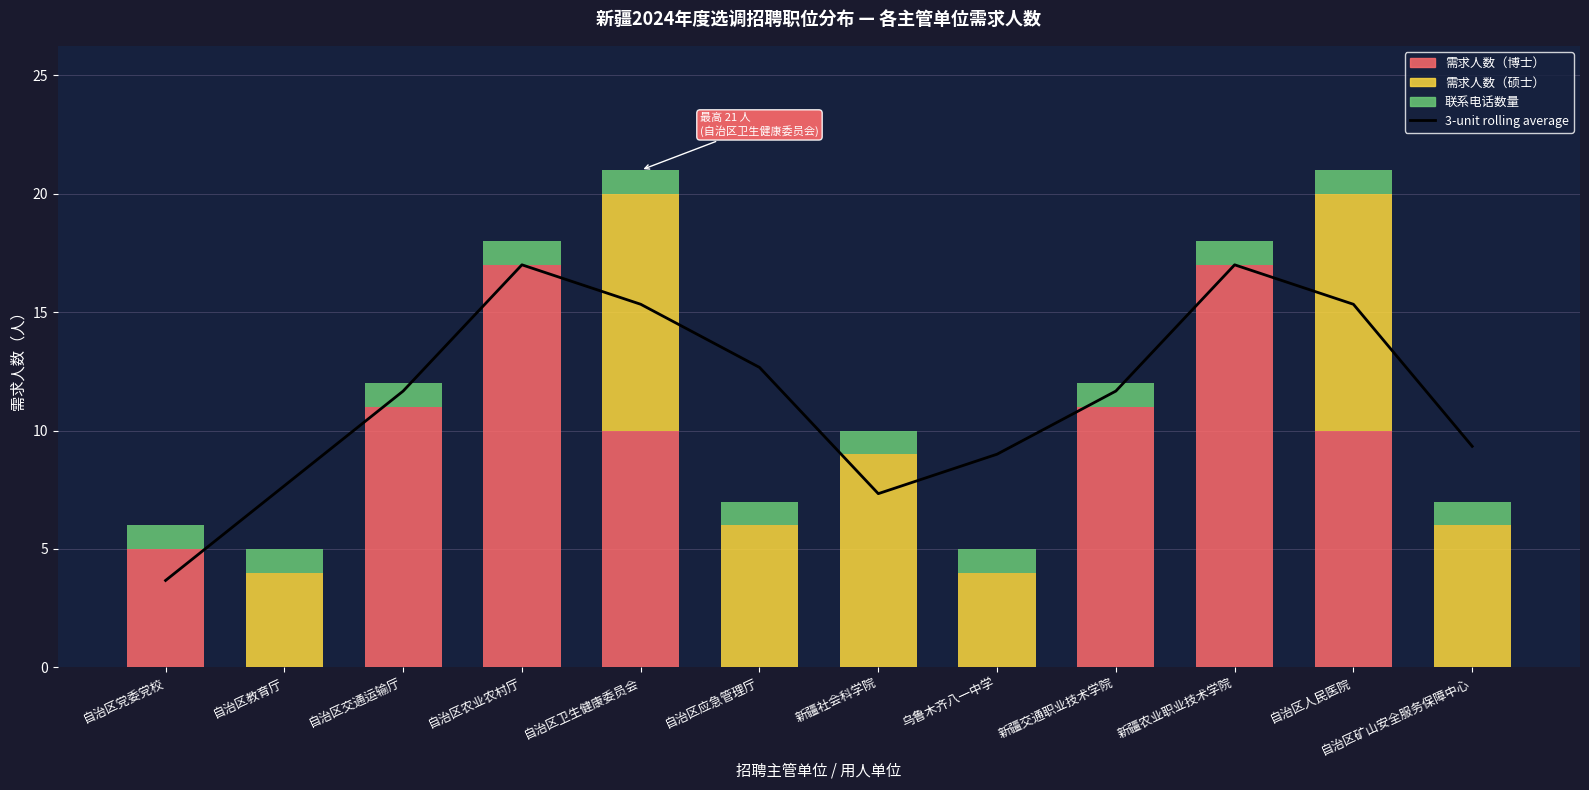

At which category does the chart reach its minimum across all series?

自治区教育厅